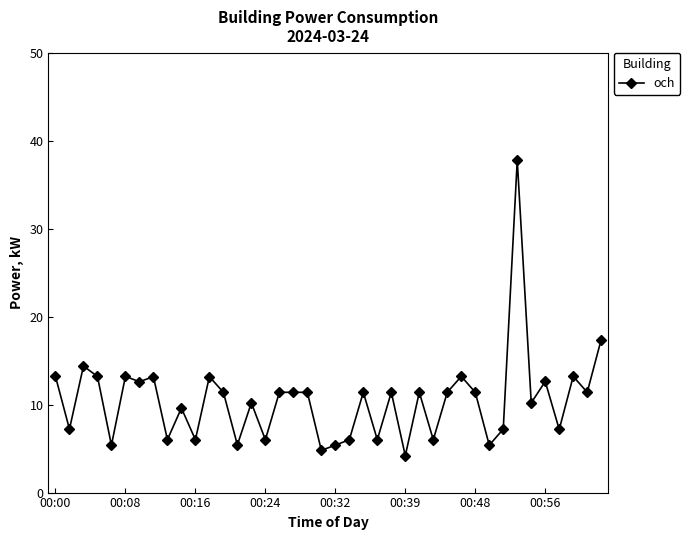

What is the smallest value displayed?

4.2